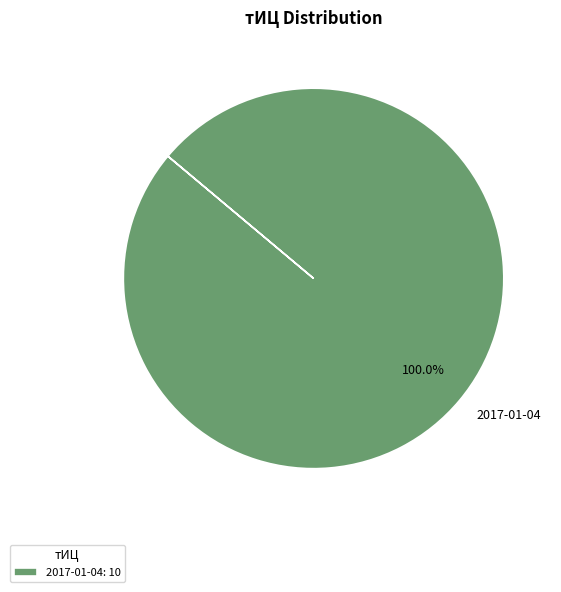

Is there a majority slice in this chart?

Yes